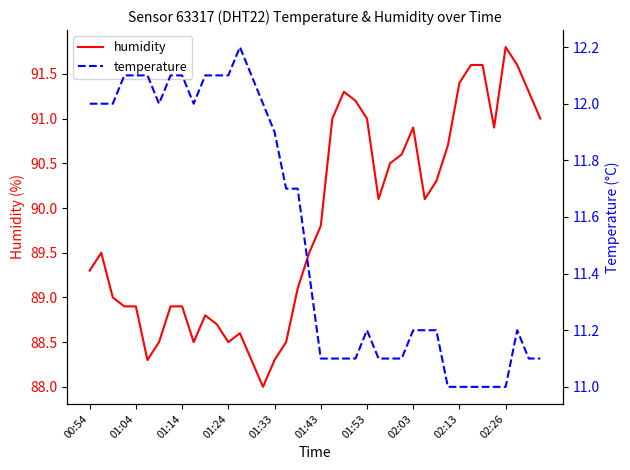

The humidity series shows 91.8 at 02:26. True or false?

True